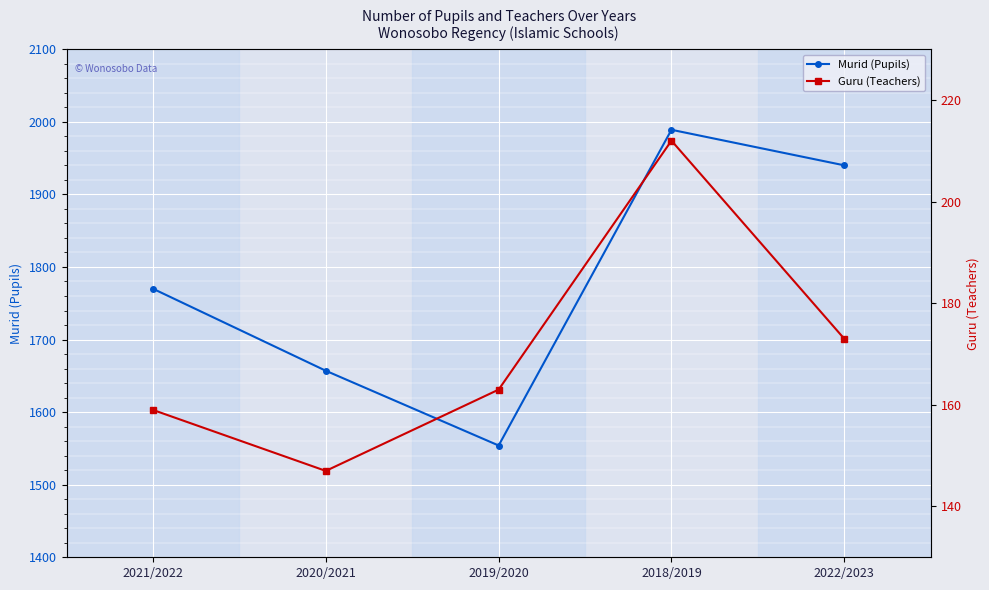

True or false: Guru (Teachers) and Murid (Pupils) cross at least once.

False